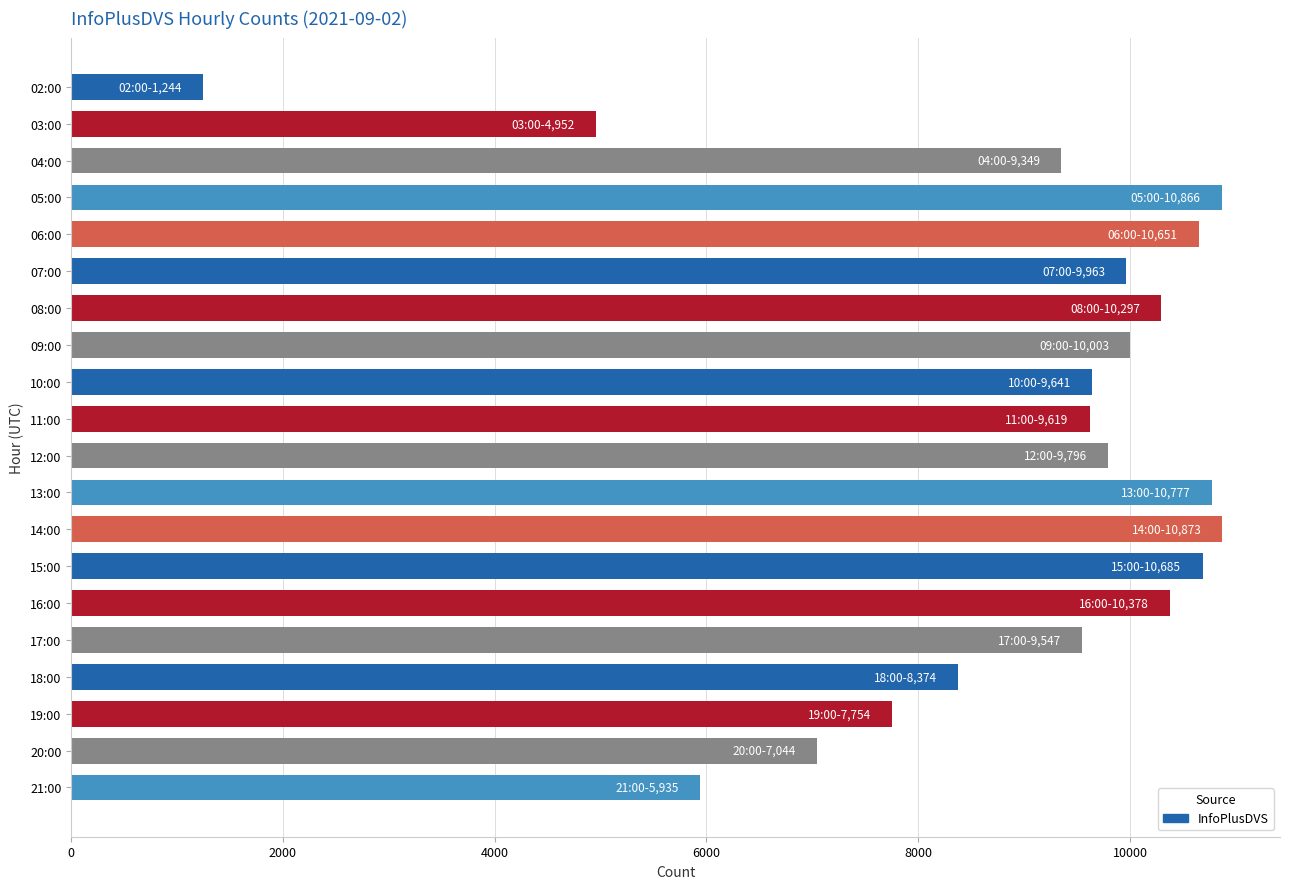

What is the difference between the values at 11:00 and 04:00?

270